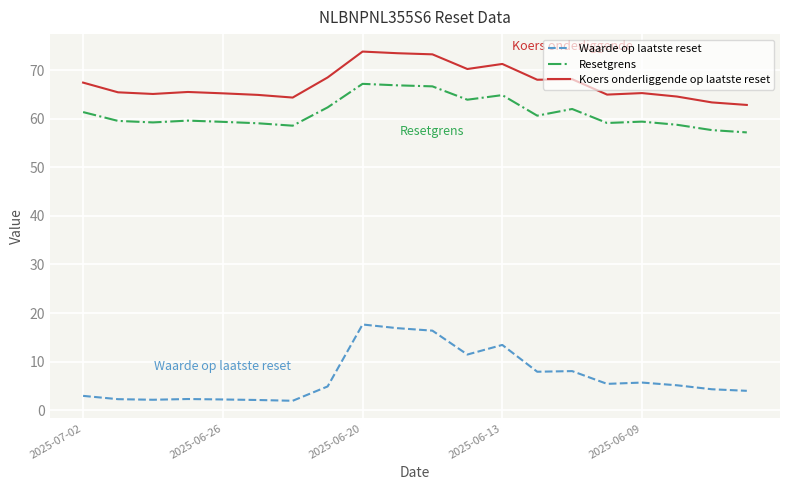

True or false: Waarde op laatste reset and Resetgrens cross at least once.

False